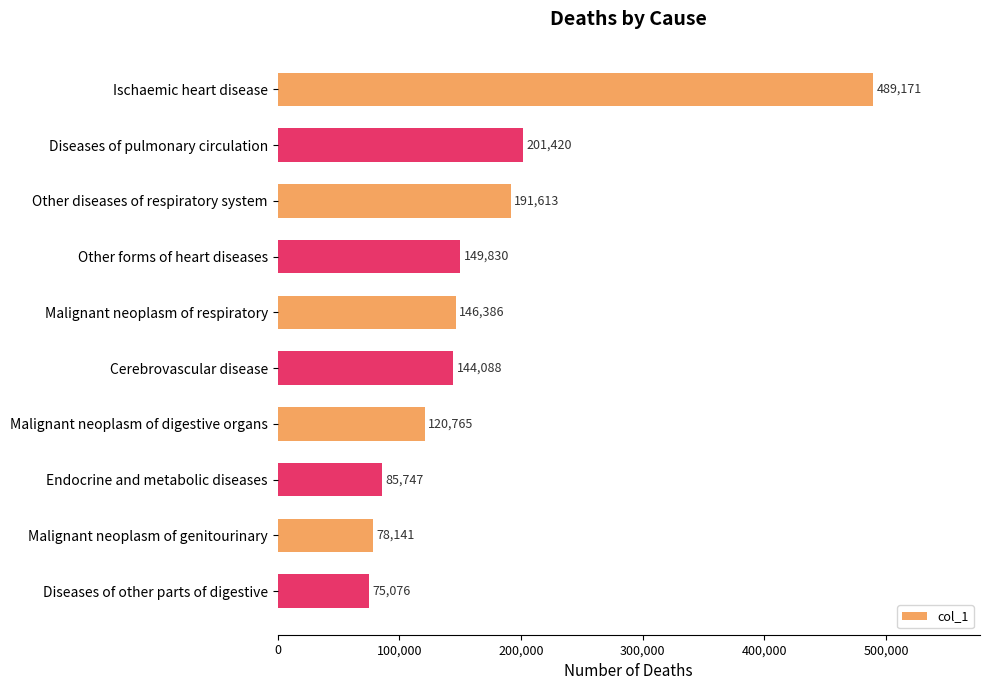

What is the difference between the second highest and second lowest values?

123279